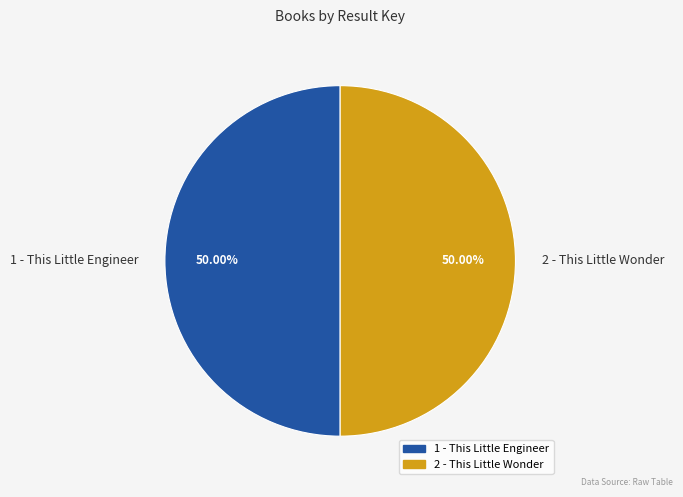

Combined, what portion of the pie is 2 - This Little Wonder and 1 - This Little Engineer?

100.0%